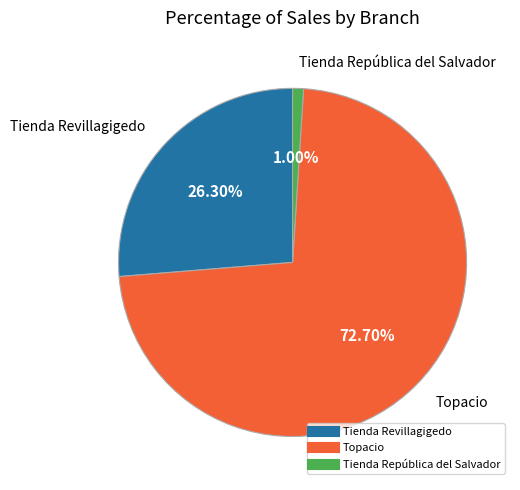

Is there any slice that represents more than half of the pie?

Yes